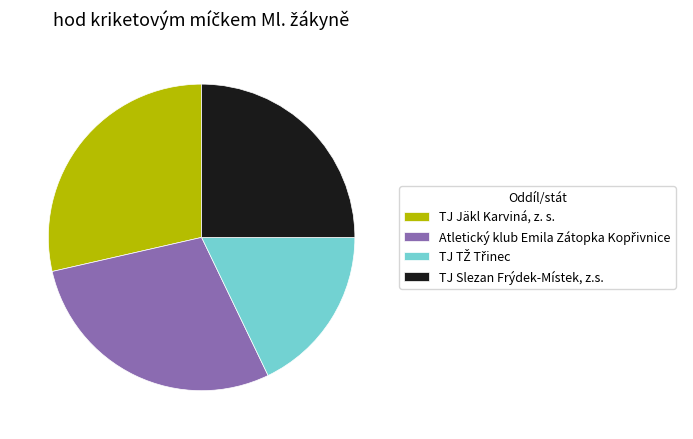

Is there any slice that represents more than half of the pie?

No